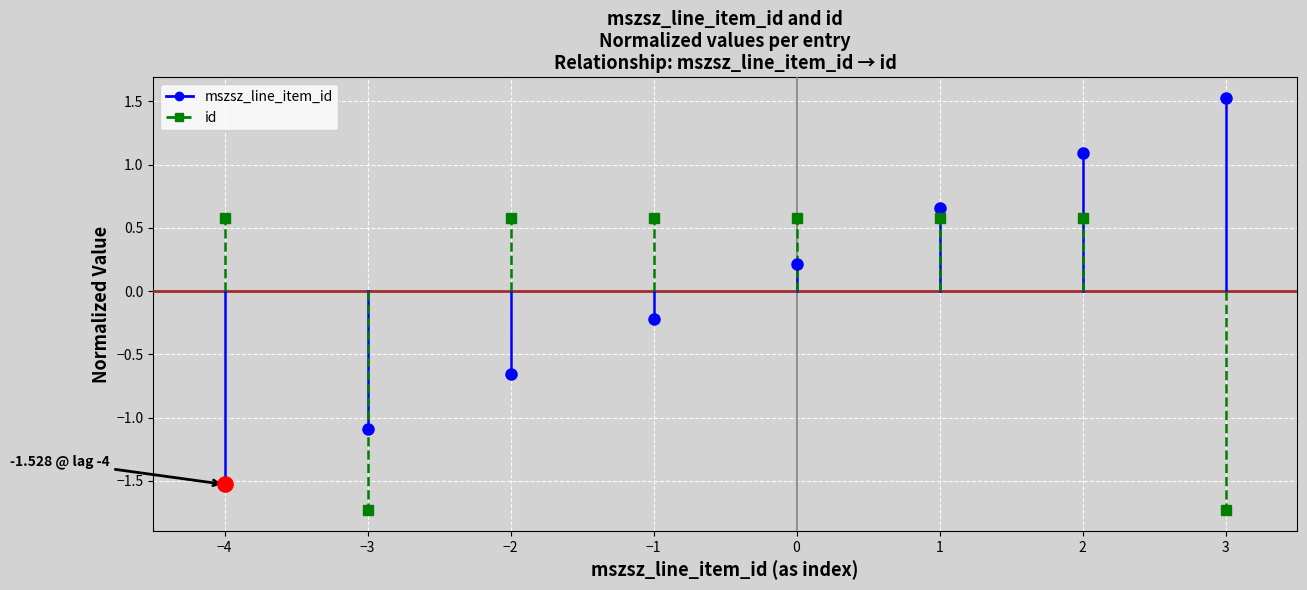

Which series has the largest range (max minus min)?

mszsz_line_item_id